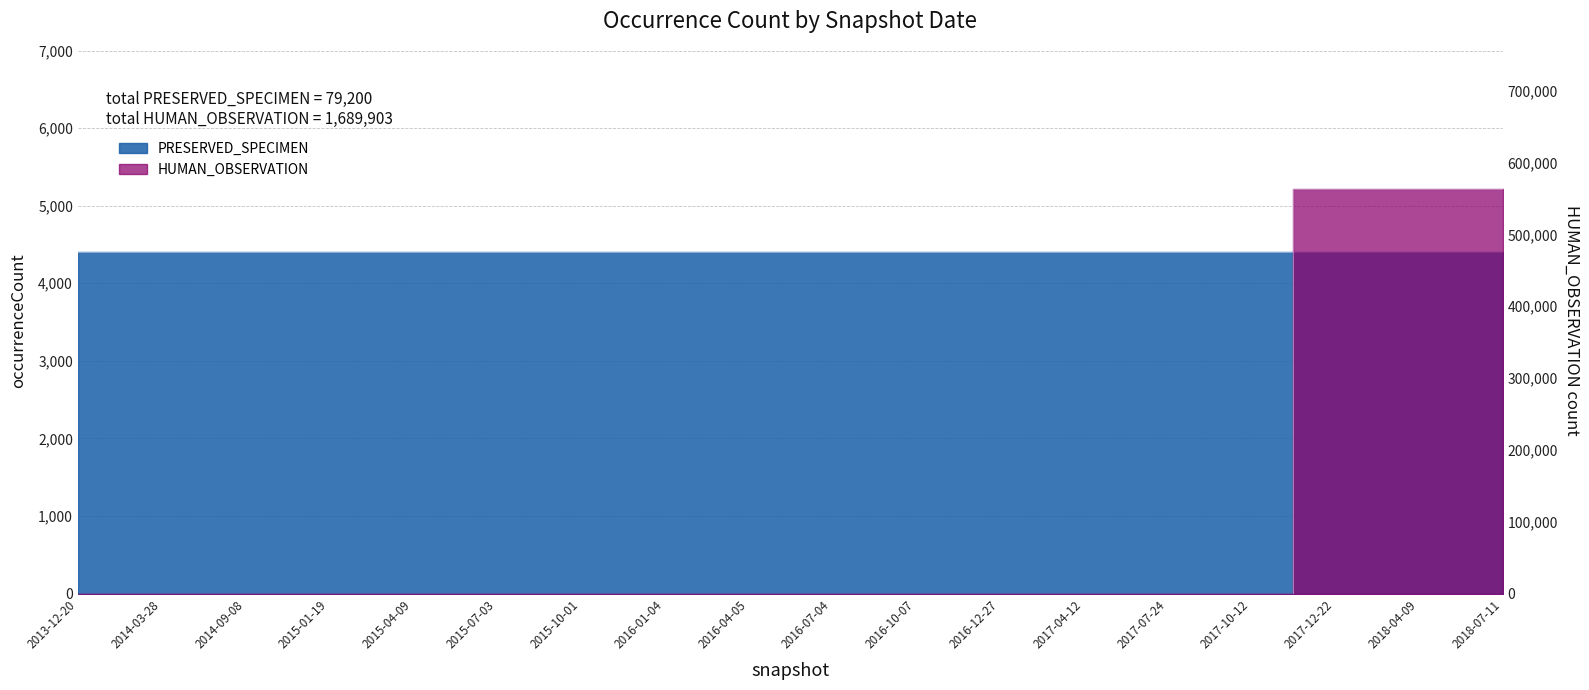

Reading left to right, transcribe all the data shown in this chart.

0	0	0	0	0	0	0	0	0	0	0	0	0	0	0	563301	563301	563301